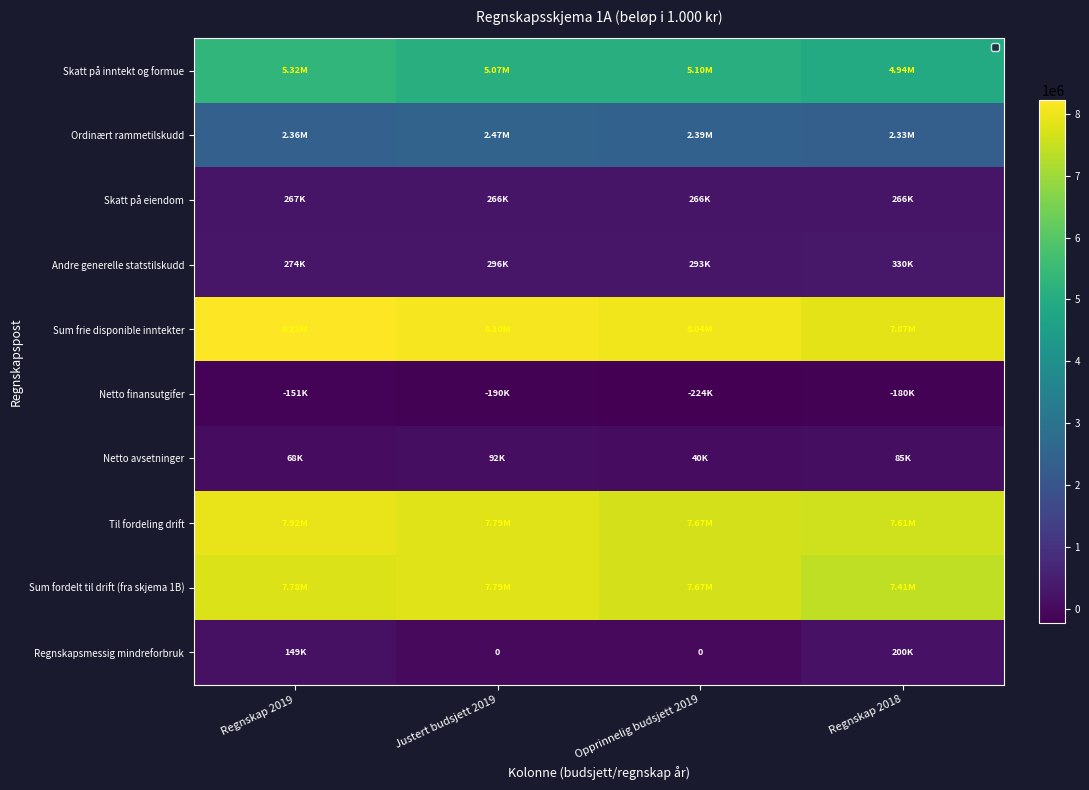

Is it true that Sum frie disponible inntekter equals 1817702.6 at Regnskap 2019?

False